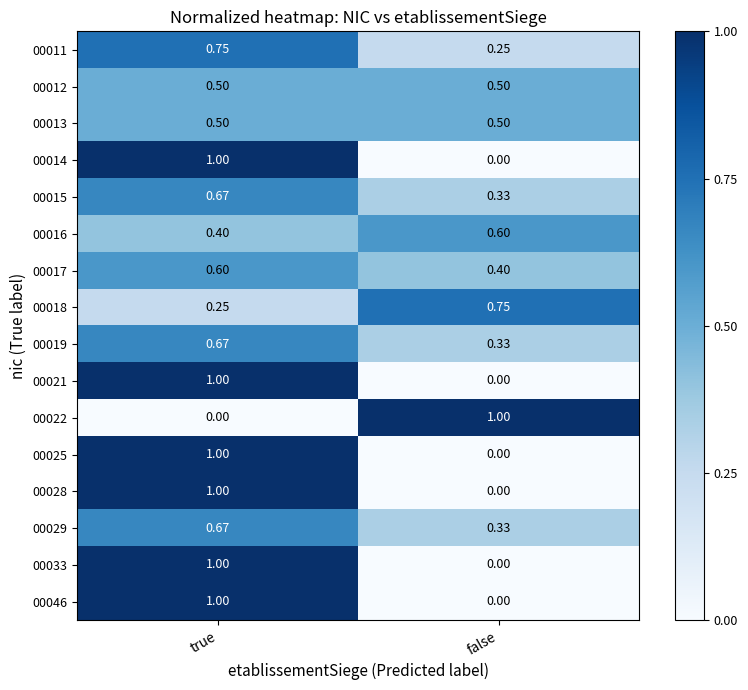

List the labels in order of 00014 value, smallest first.

false, true